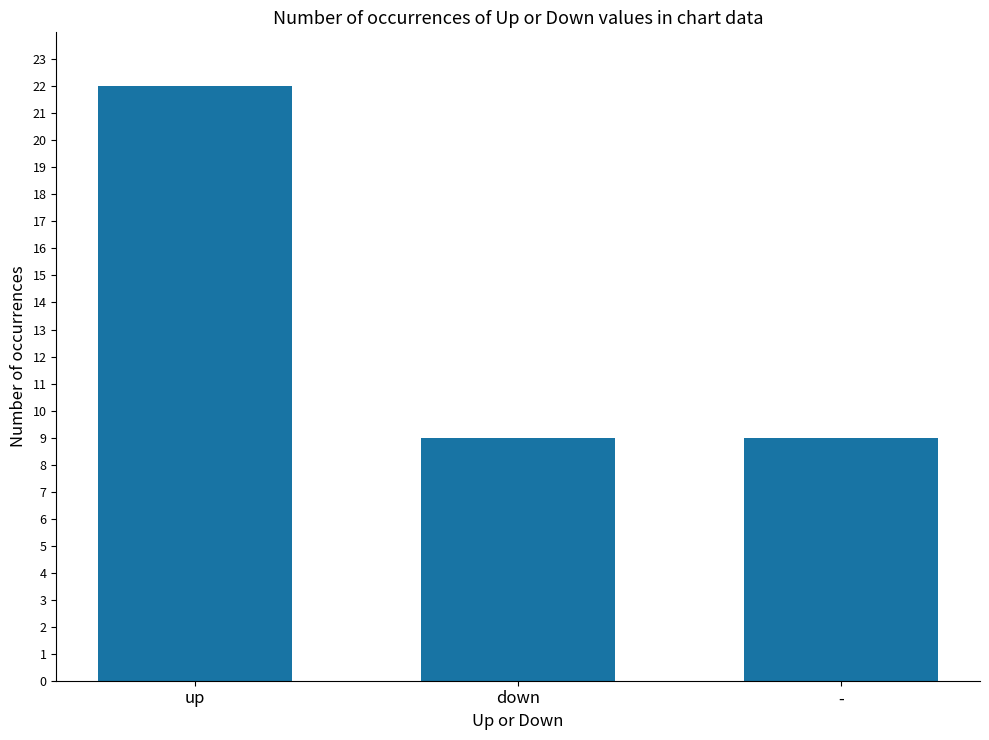

Does the chart contain stacked bars?

No